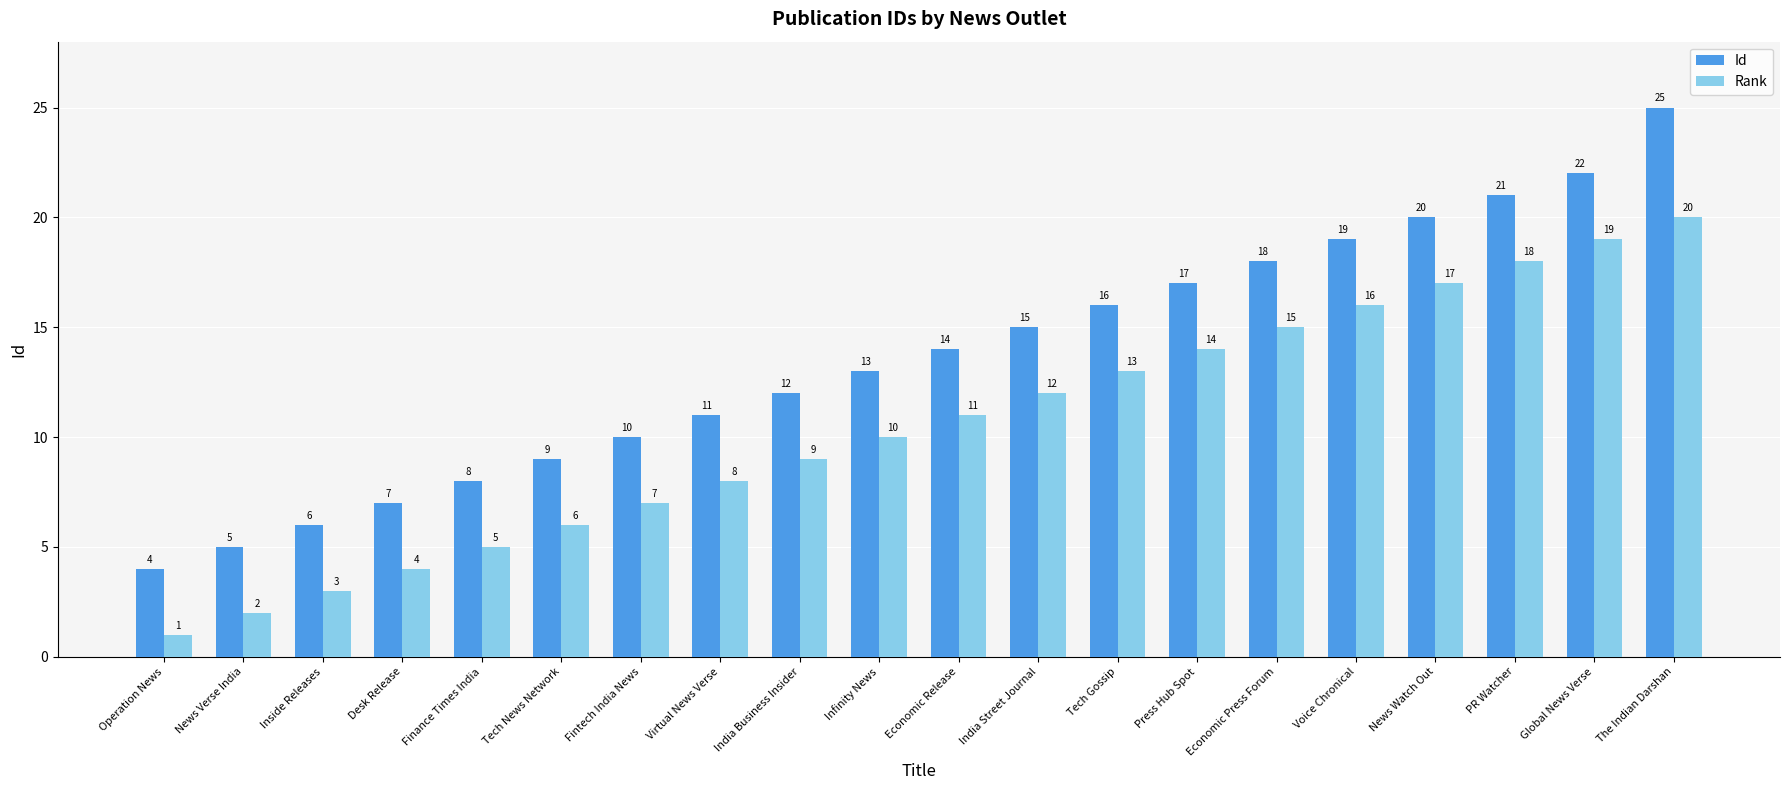

What is the difference between the maximum and second lowest values in the Rank series?

18